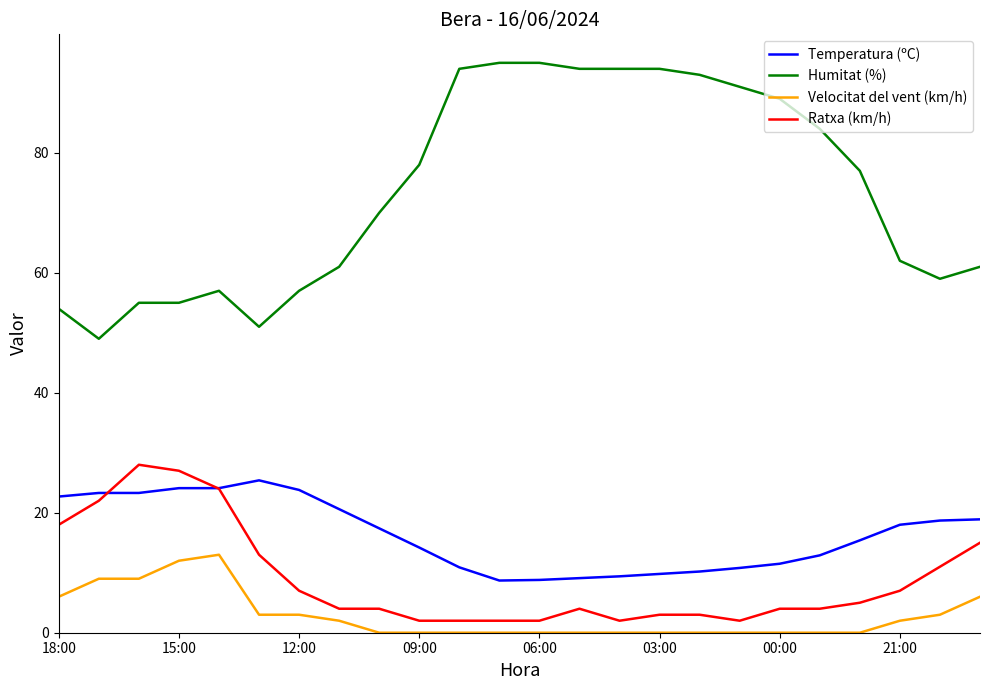

Which series has the largest total across all categories?

Humitat (%)